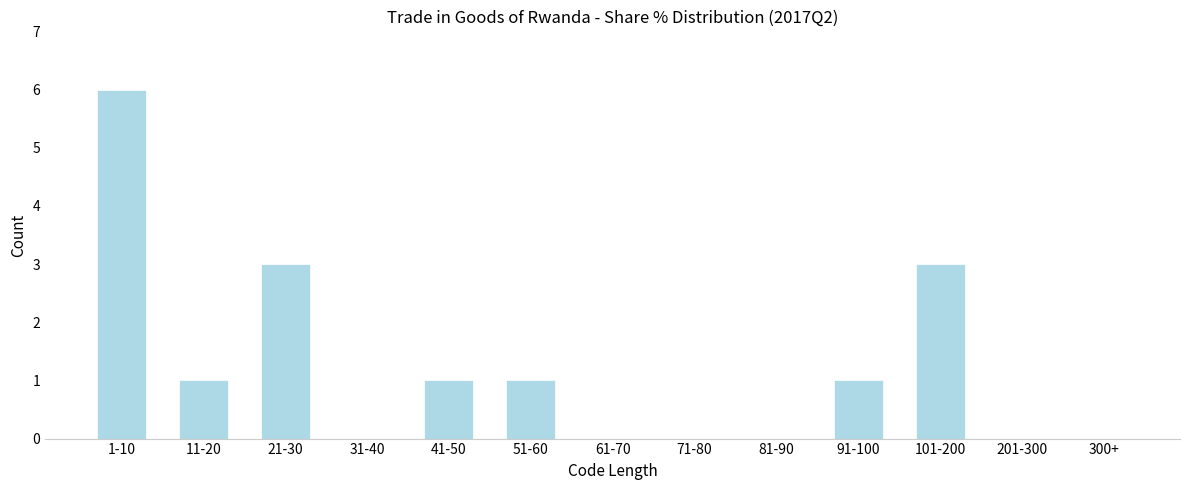

Reading right to left, what are all the values shown in this chart?

300+=0	201-300=0	101-200=3	91-100=1	81-90=0	71-80=0	61-70=0	51-60=1	41-50=1	31-40=0	21-30=3	11-20=1	1-10=6